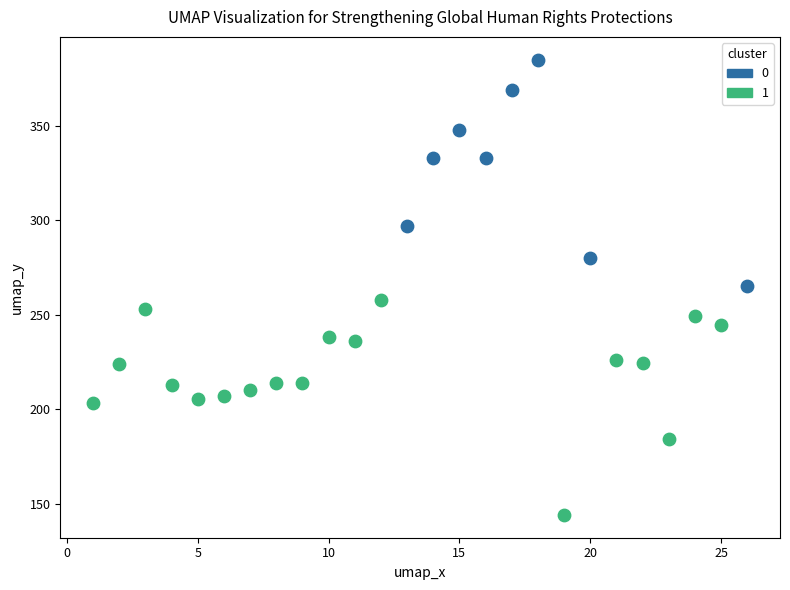

What are all the series names shown in the legend?

0, 1